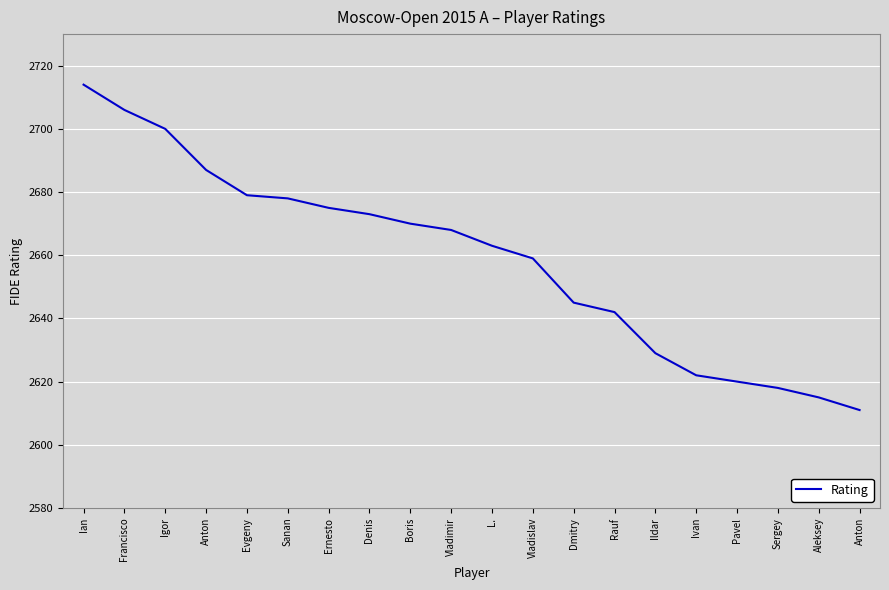

How many lines are shown in the chart?

1